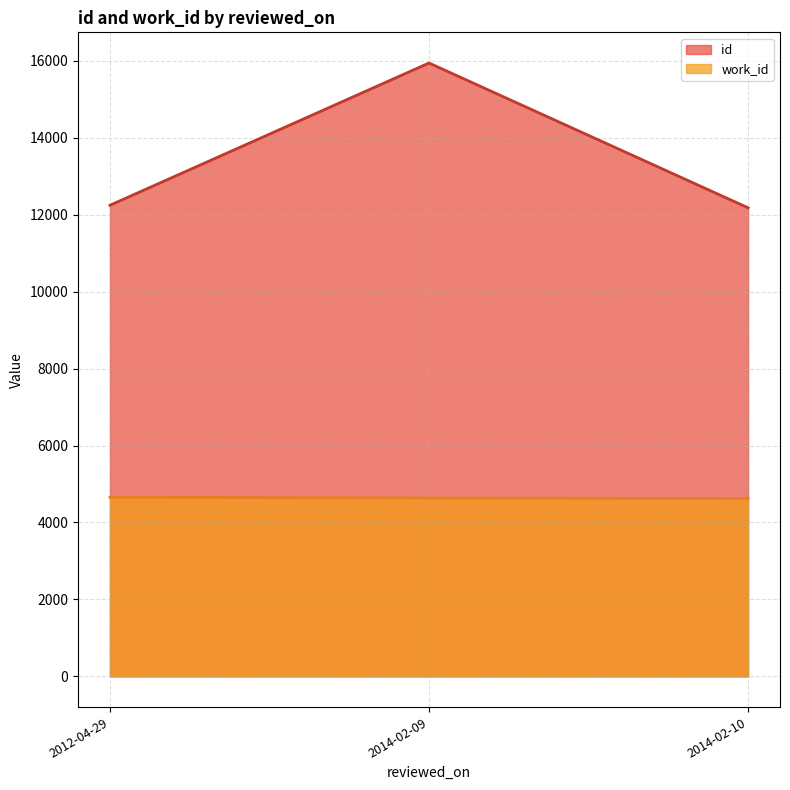

True or false: work_id and id cross at least once.

False